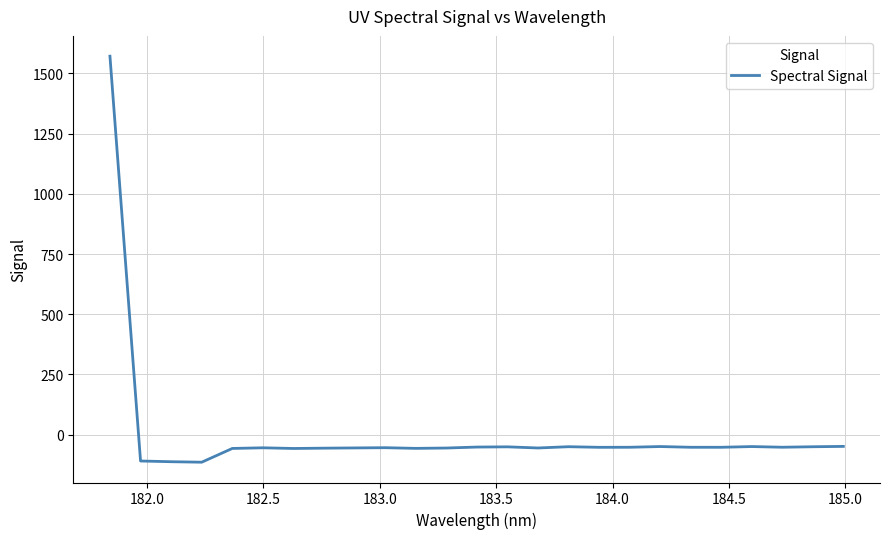

How many distinct data groups are displayed?

1